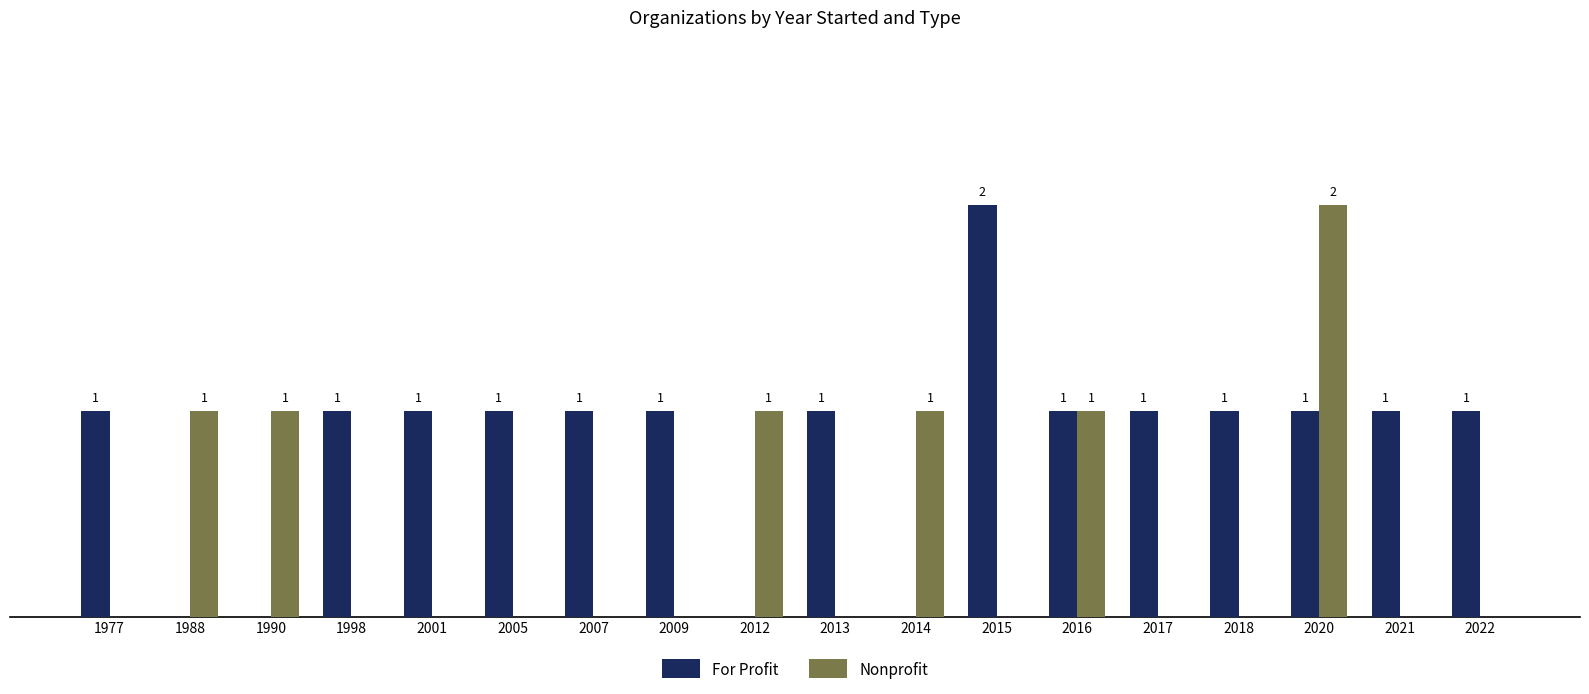

Which series has the largest total across all categories?

For Profit